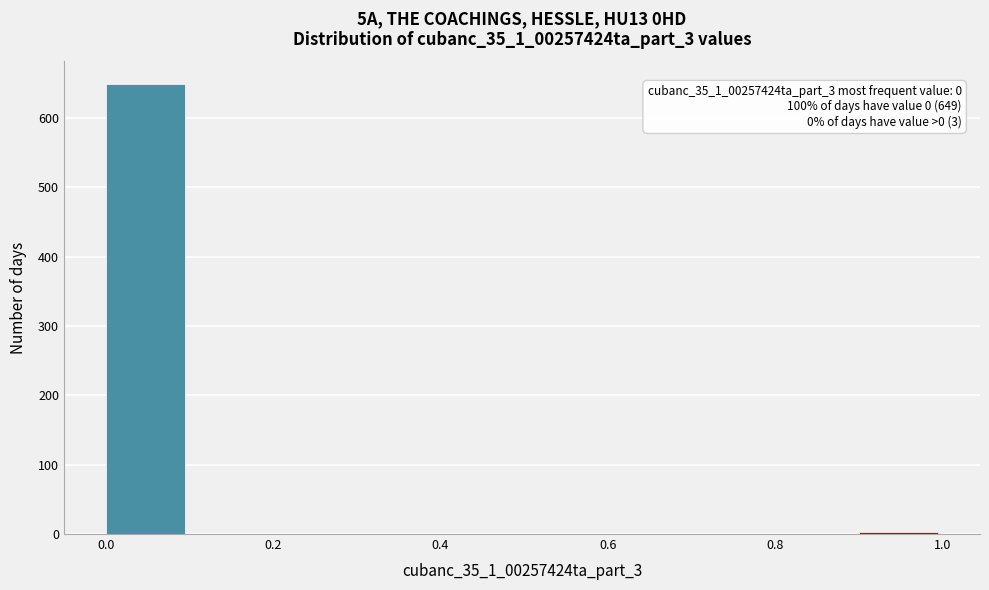

Over which range of the x-axis is the bar tallest?

0.0 to 0.1